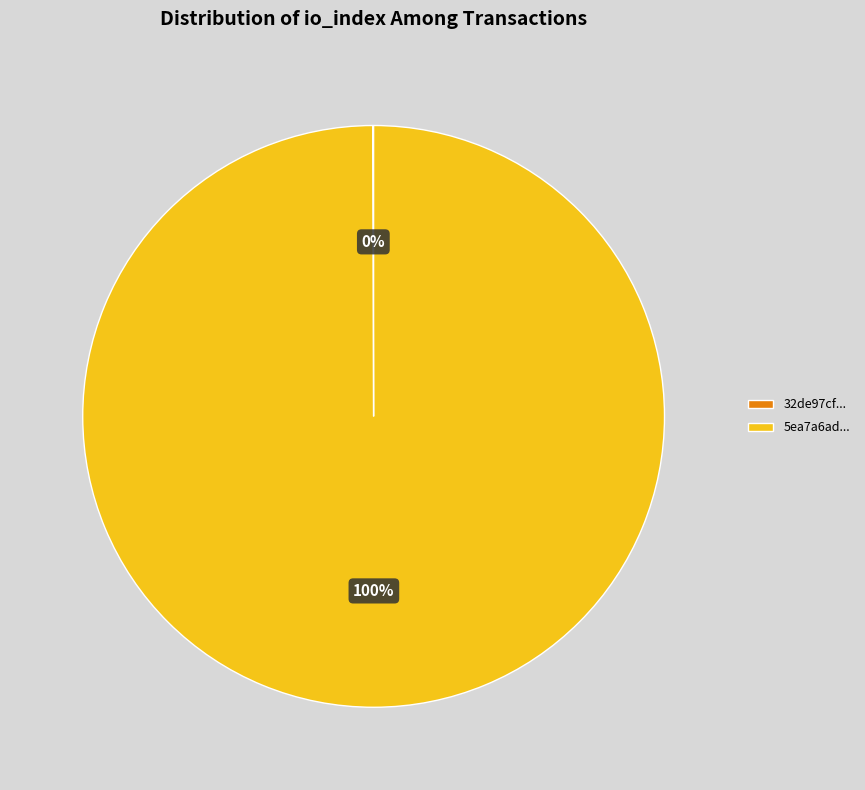

Is there any slice that represents more than half of the pie?

Yes